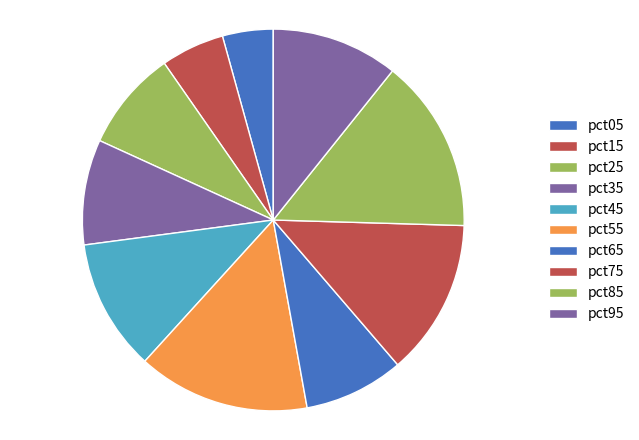

To the nearest percent, what is the difference between the largest and smallest slice percentages?

10%